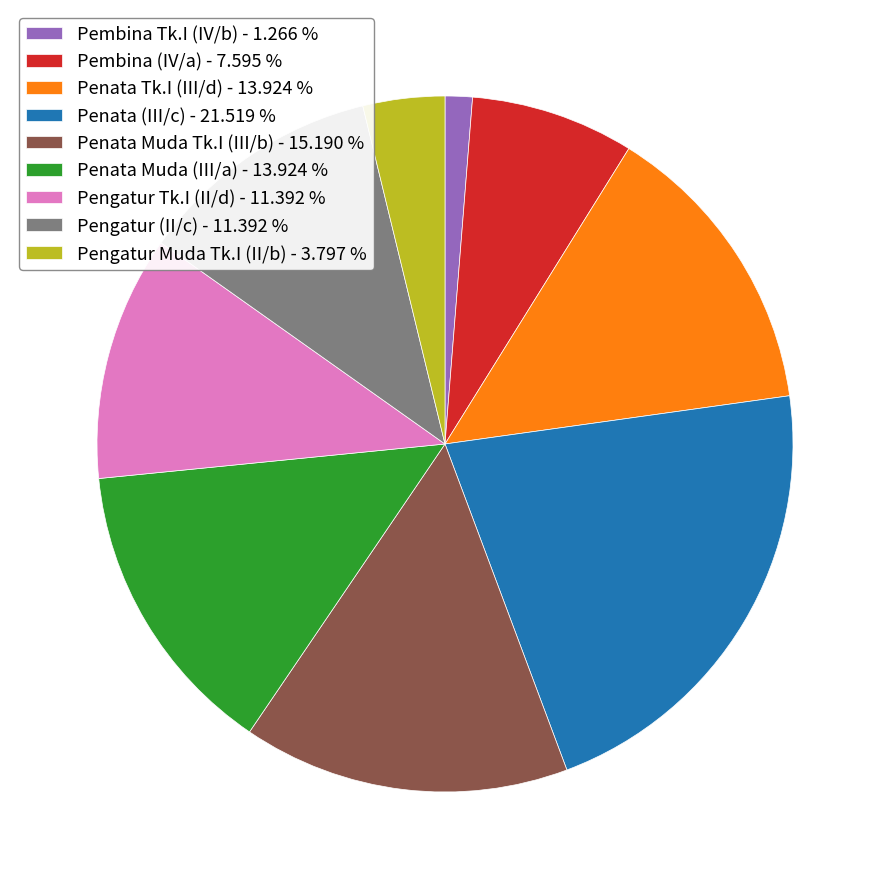

Do Pengatur Tk.I (II/d) - 11.392 % and Pembina (IV/a) - 7.595 % together represent more than half of the pie?

No